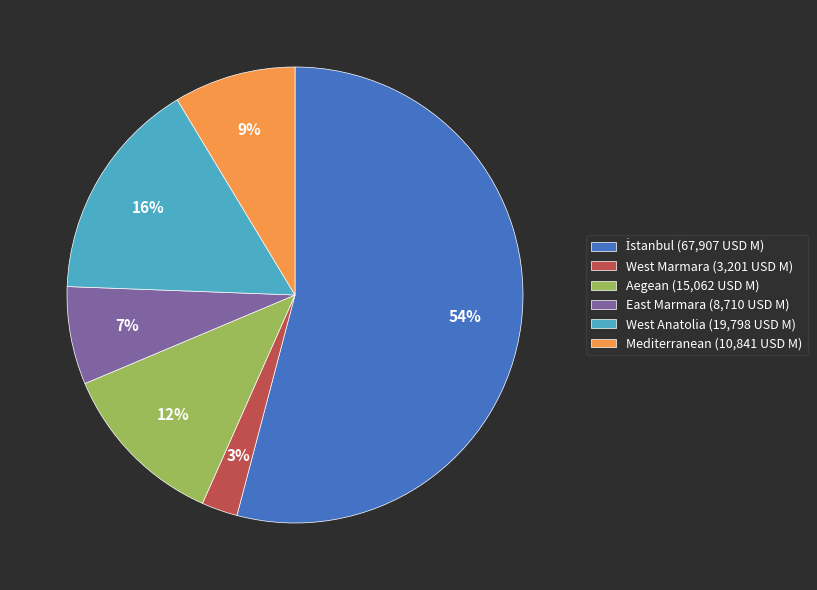

Which has a higher value, West Marmara (3,201 USD M) or East Marmara (8,710 USD M)?

East Marmara (8,710 USD M)